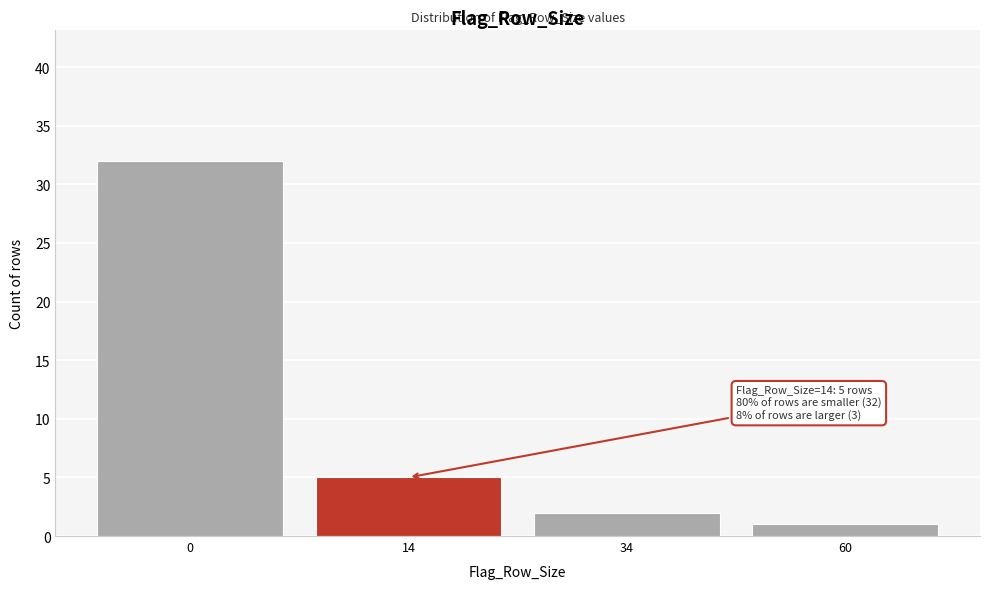

Reading right to left, extract all data points from this chart.

60=1	34=2	14=5	0=32